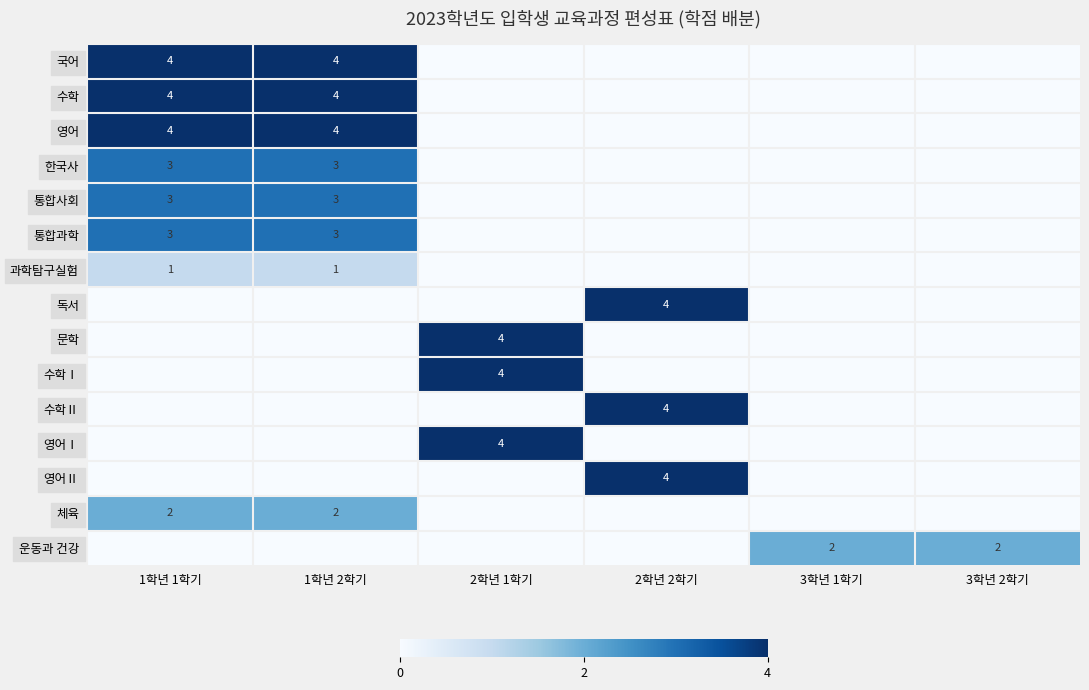

What is the total value across all series at 3학년 2학기?

2